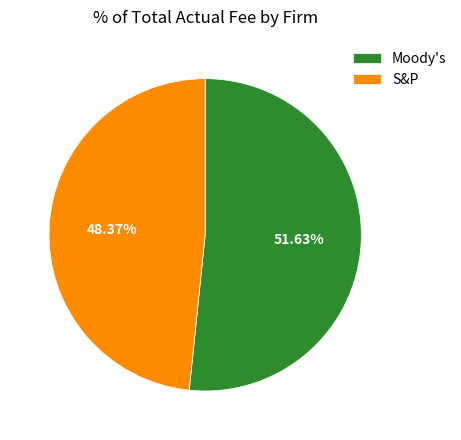

What percentage is the S&P slice, to the nearest percent?

48%